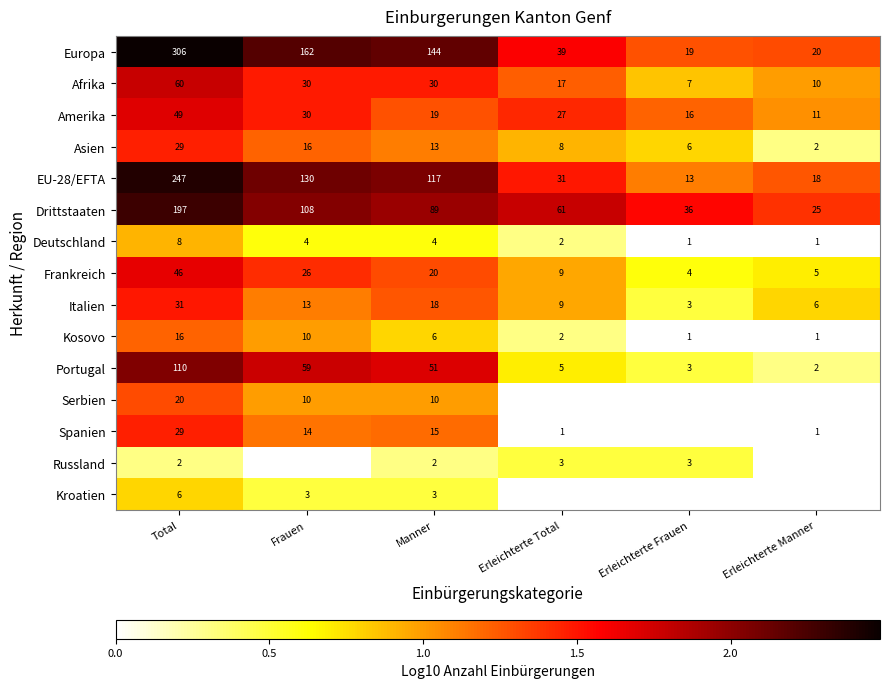

At which label does Italien first exceed 13?

Total